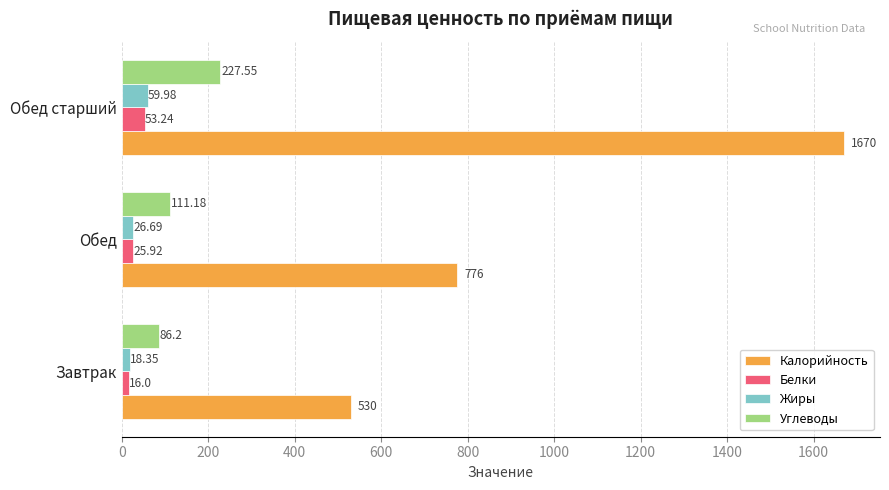

Between Завтрак and Обед старший, which series saw the biggest shift?

Калорийность